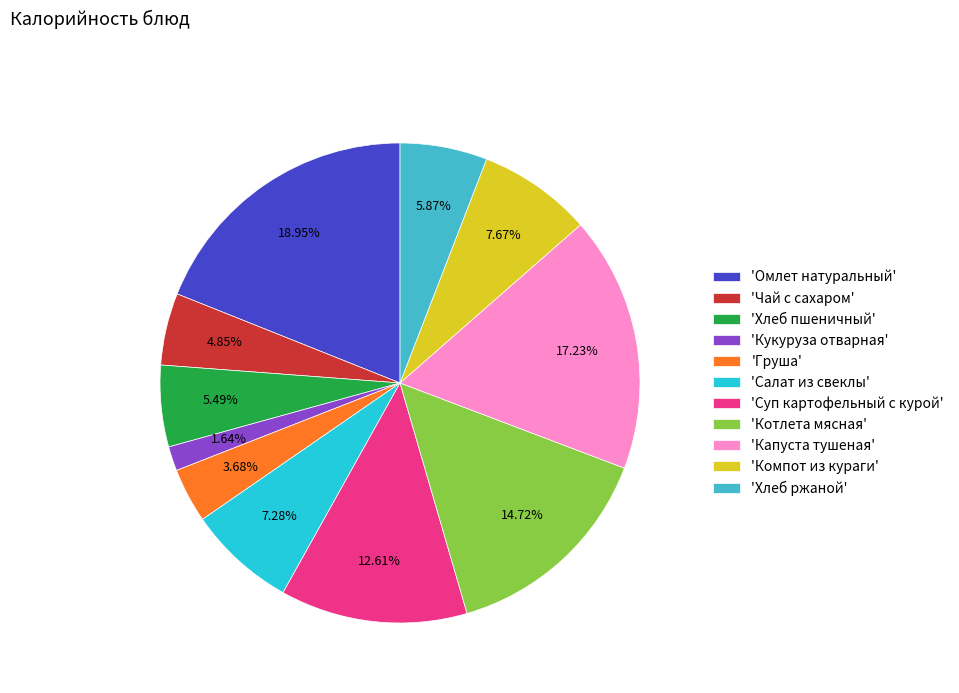

To the nearest percent, what is the difference between the largest and smallest slice percentages?

17%